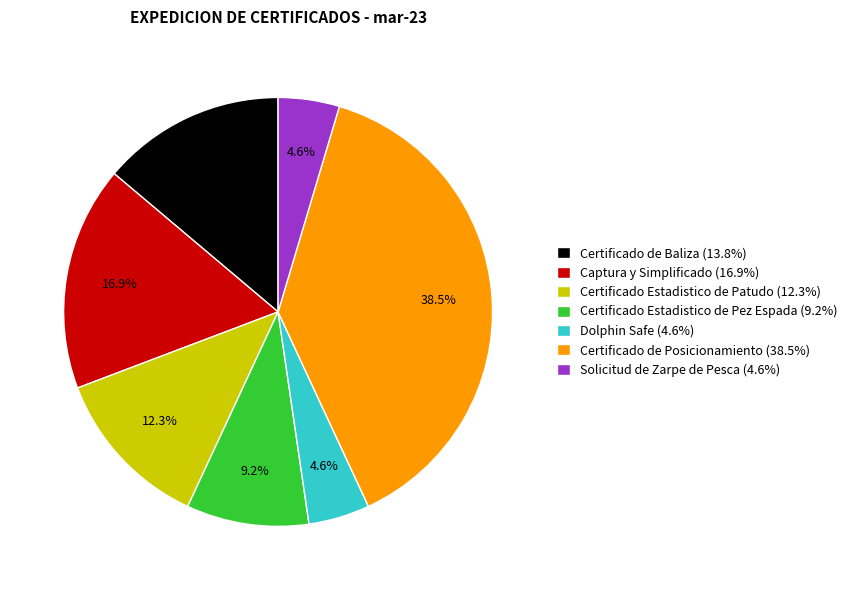

Is the sum of Certificado de Posicionamiento and Captura y Simplificado greater than half?

Yes